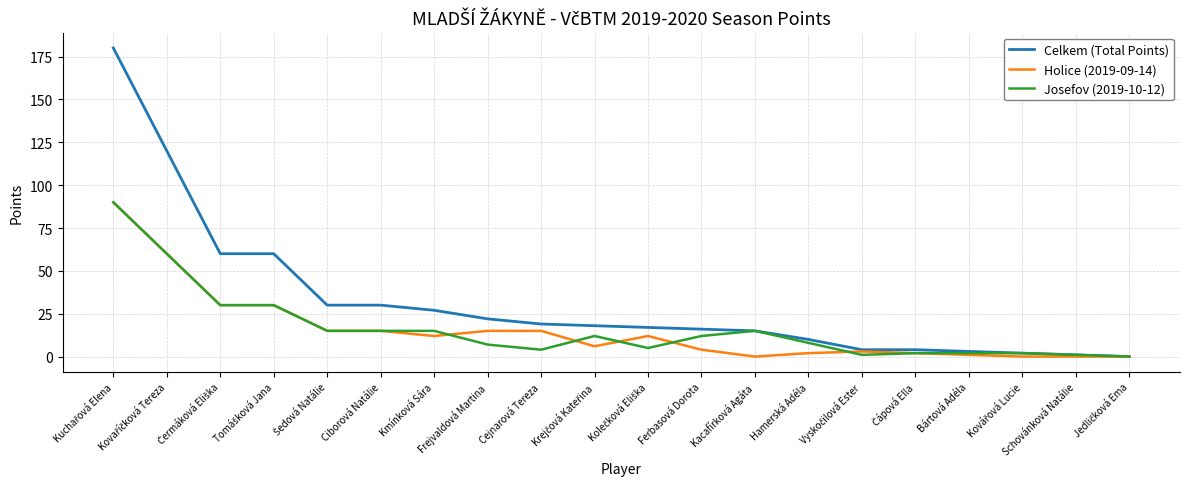

What is the average value of the Holice (2019-09-14) series?

16